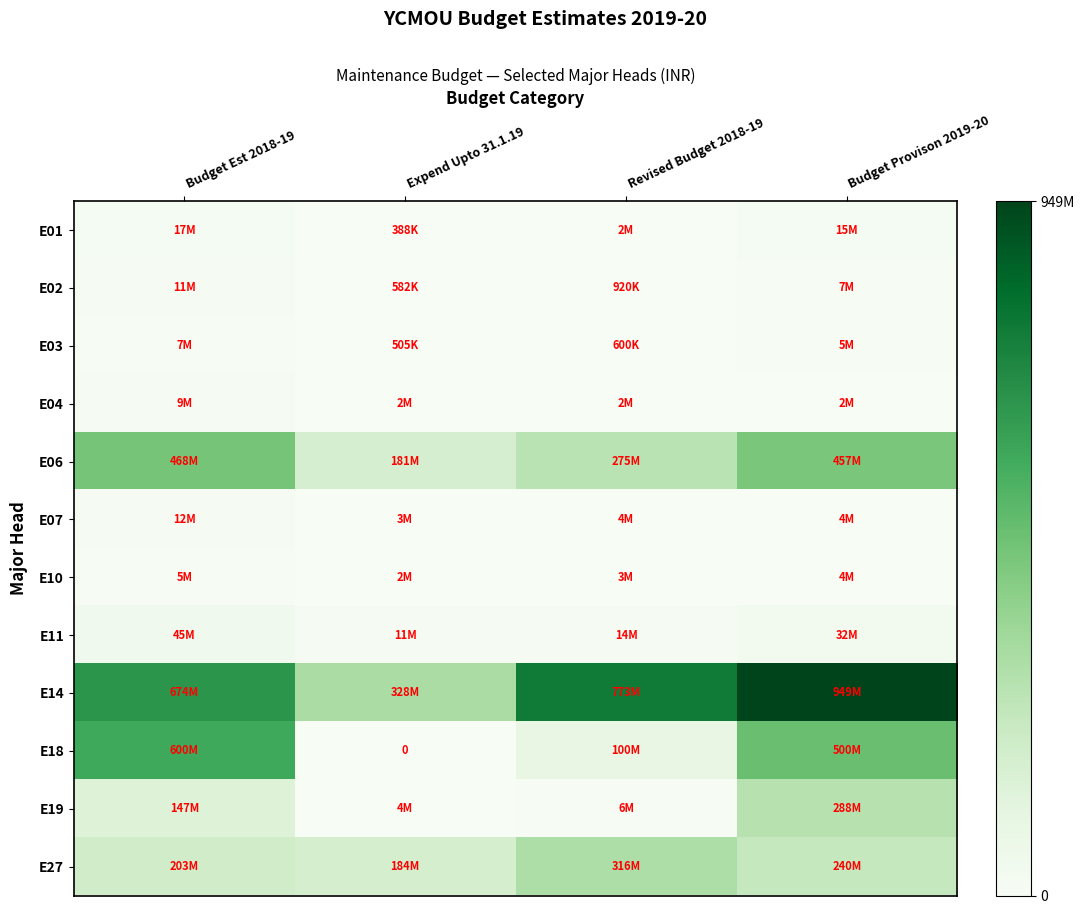

List the series in order of their peak value, lowest first.

E10, E03, E04, E02, E07, E01, E11, E19, E27, E06, E18, E14